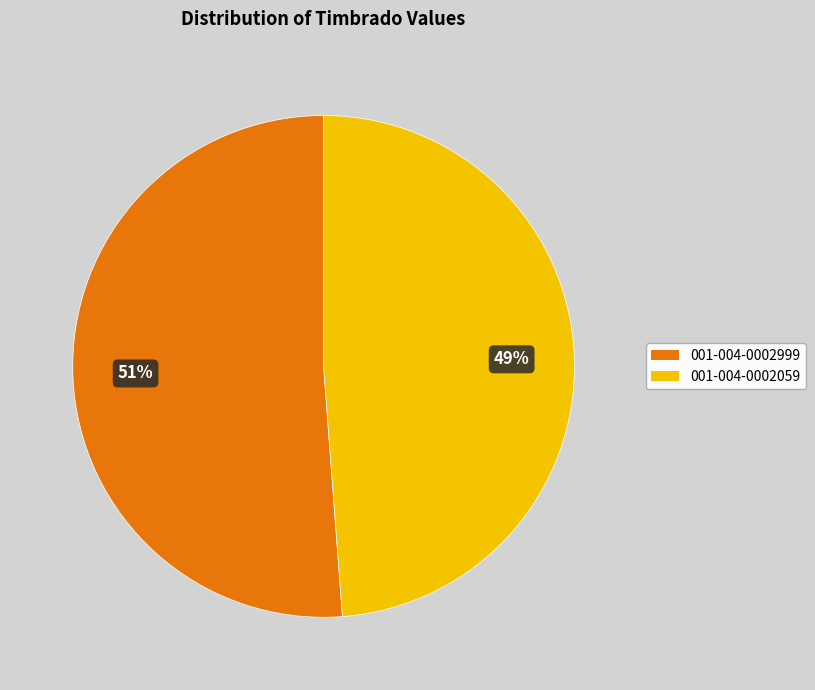

Combined, do 001-004-0002059 and 001-004-0002999 account for over 50%?

Yes